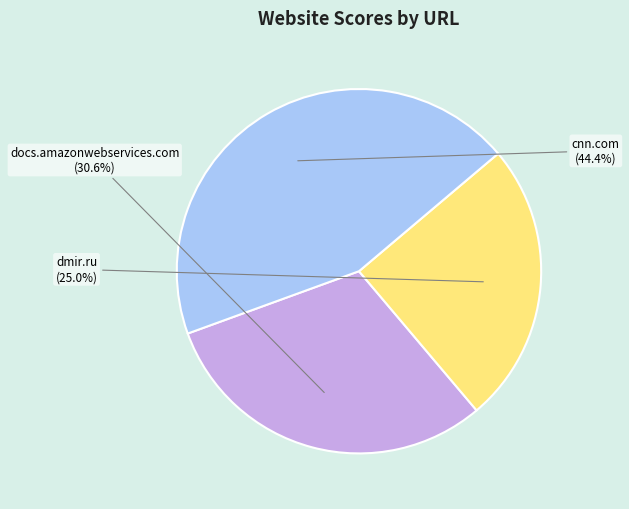

To the nearest percent, what is the difference between the largest and smallest slice percentages?

19%